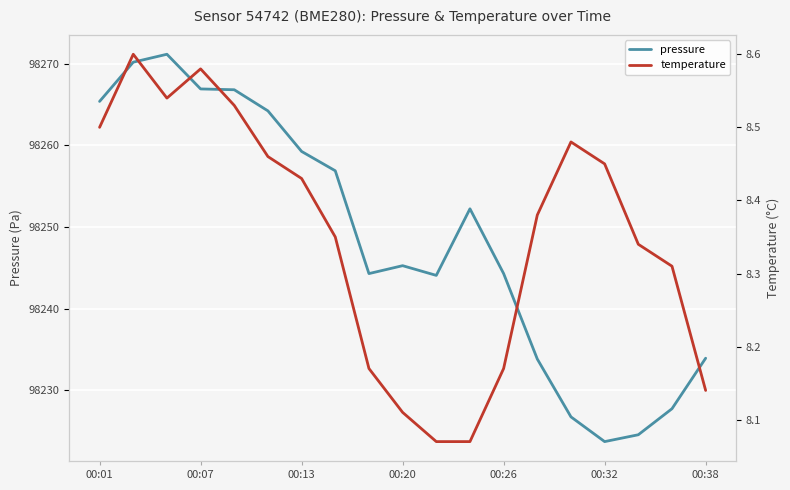

Is it true that pressure equals 98266.9 at 00:07?

True